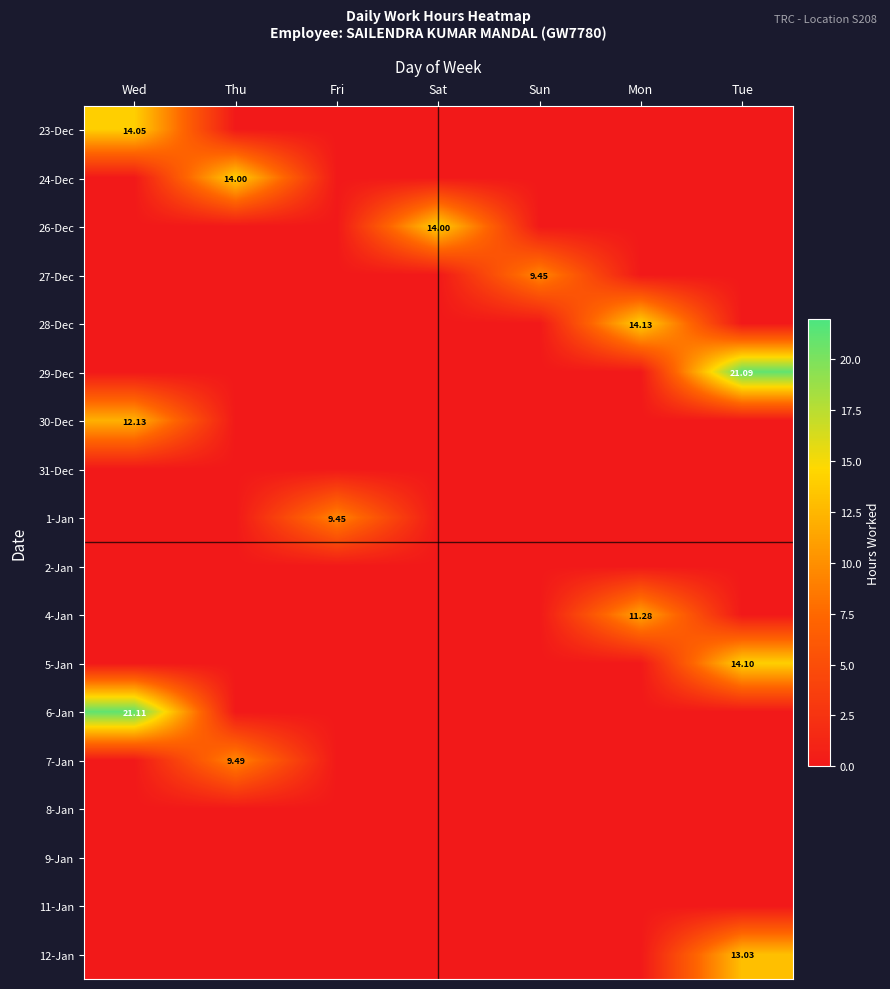

List the series in order of their peak value, highest first.

6-Jan, 29-Dec, 28-Dec, 5-Jan, 23-Dec, 24-Dec, 26-Dec, 12-Jan, 30-Dec, 4-Jan, 7-Jan, 27-Dec, 1-Jan, 31-Dec, 2-Jan, 8-Jan, 9-Jan, 11-Jan